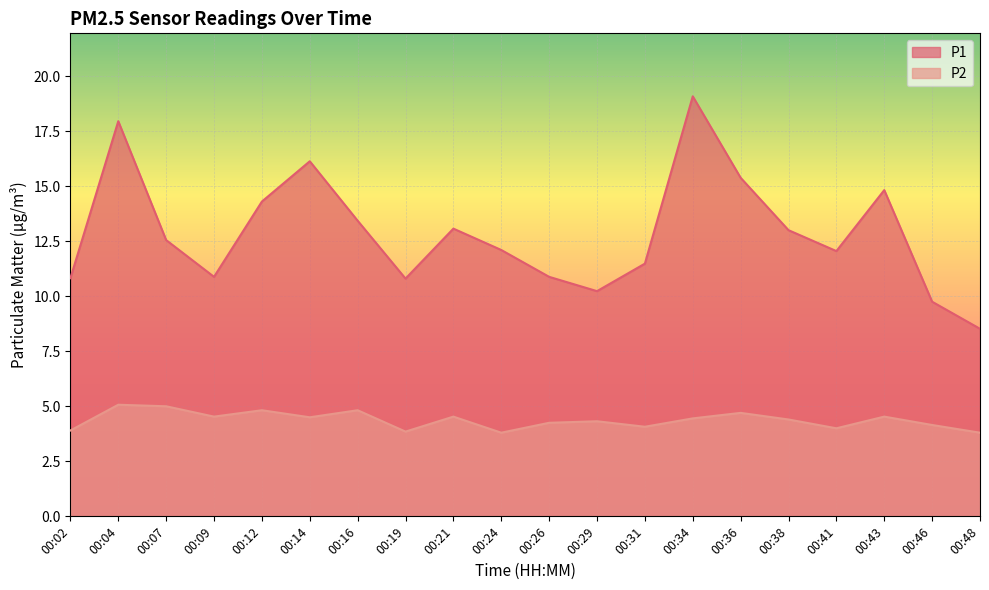

Which series has the largest range (max minus min)?

P1